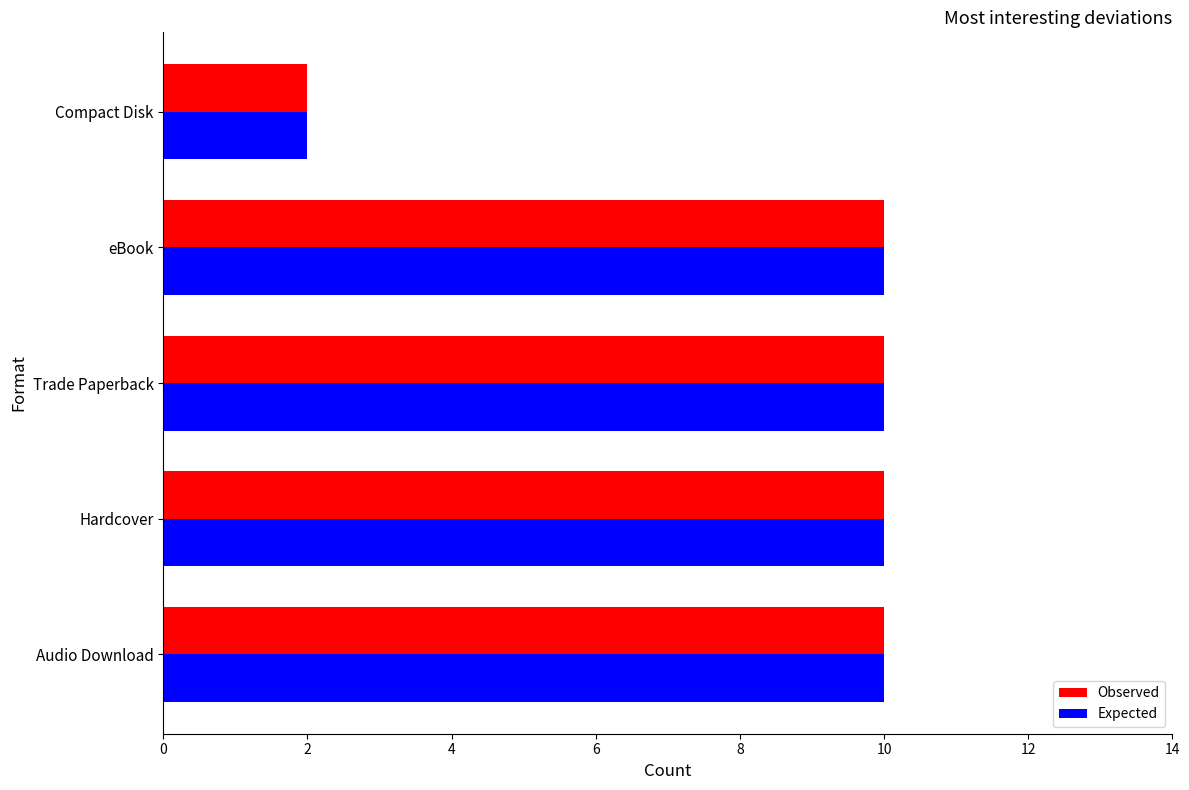

The Observed series shows 10 at eBook. True or false?

True